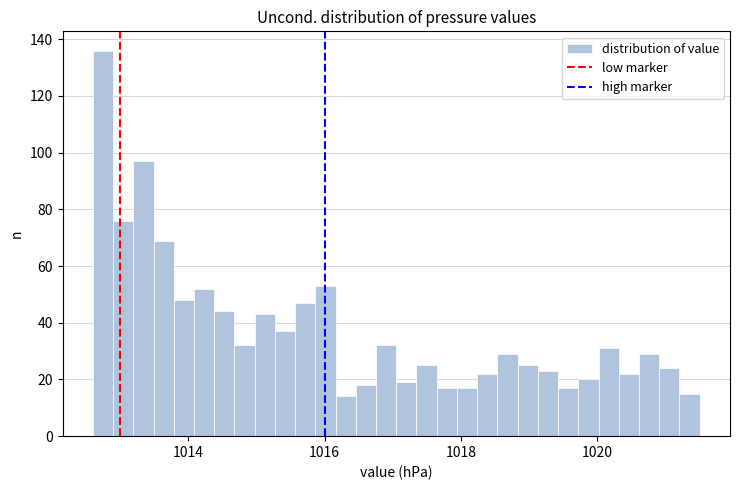

Read against the x-axis, roughly where is the centre of the tallest bar?

1012.8